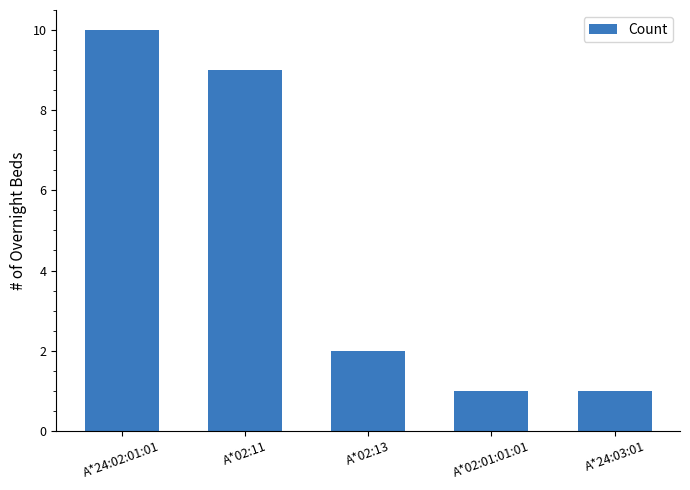

What is the sum of all values?

23